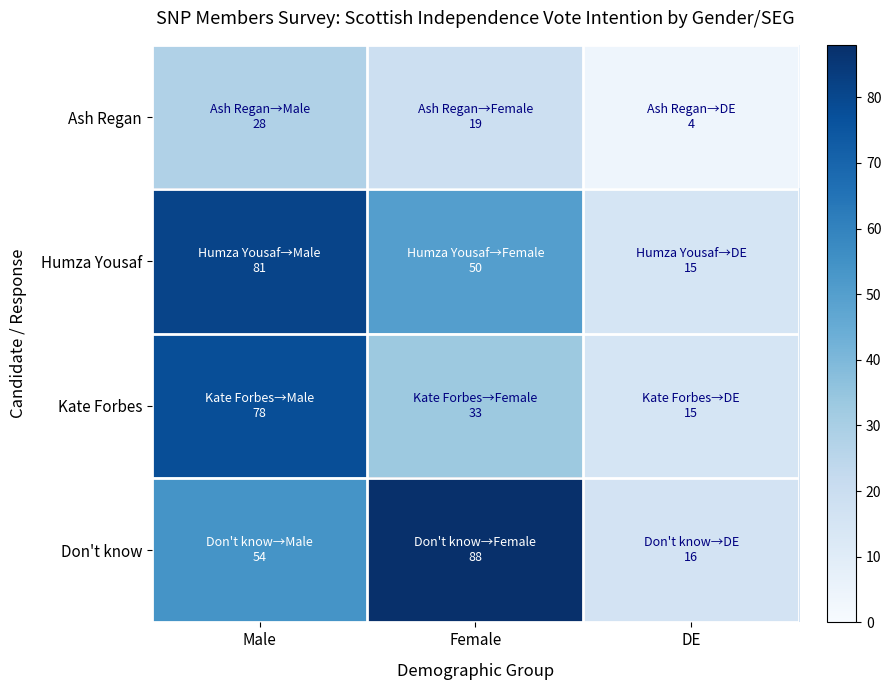

Between Female and DE, which series saw the biggest shift?

Don't know